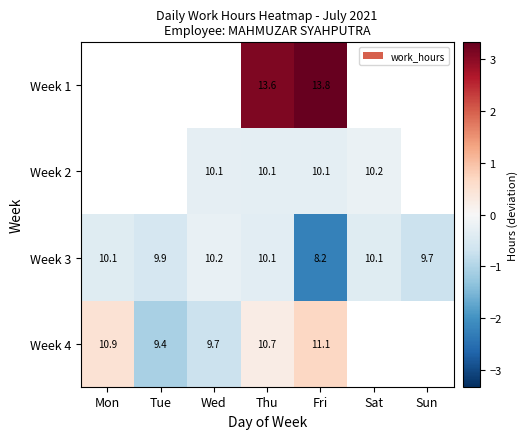

Rank the series at Thu from highest to lowest value.

Week 1, Week 4, Week 2, Week 3